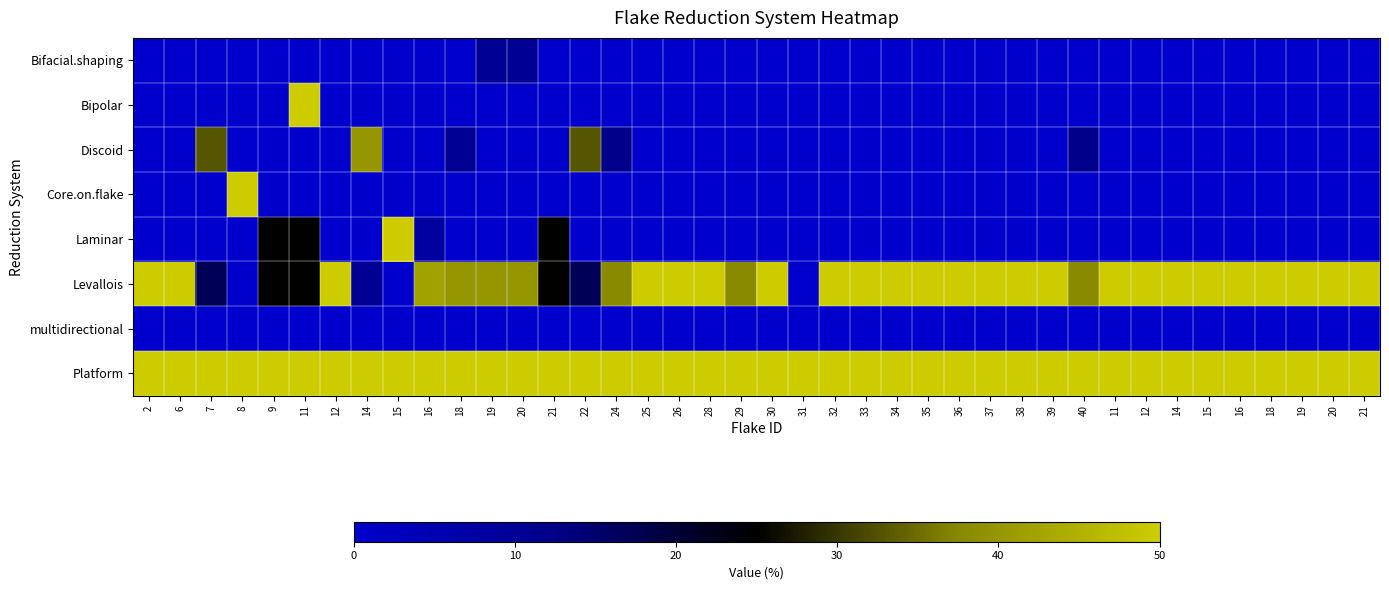

Between 9 and 35, which is larger?

9